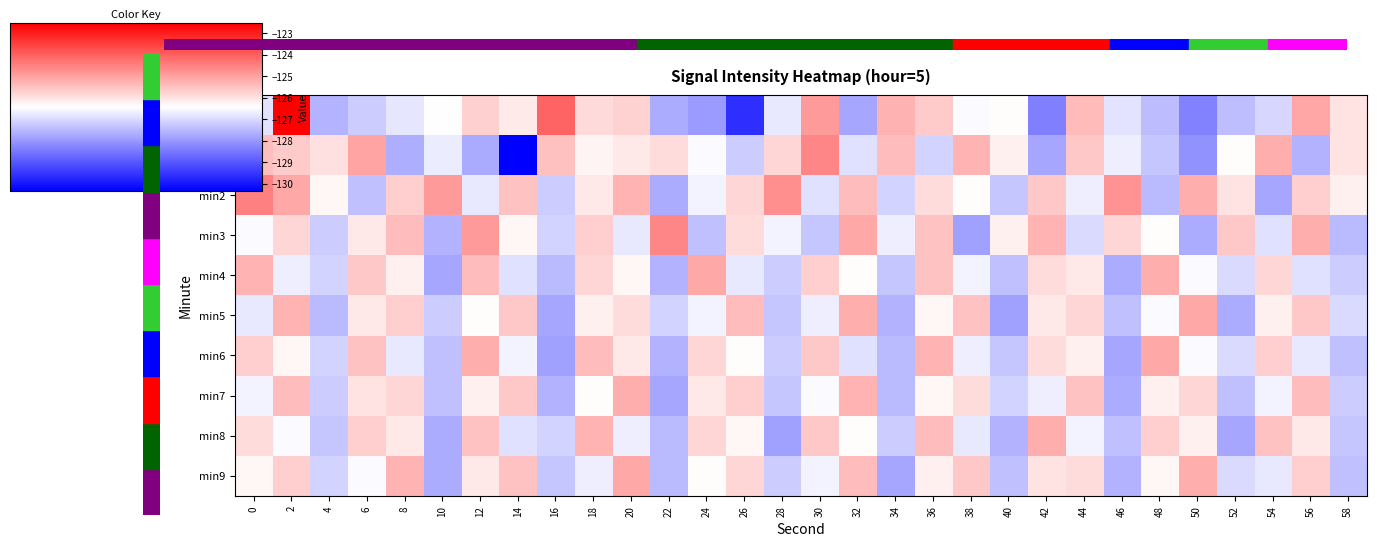

At which category is the sum across all series the highest?

2